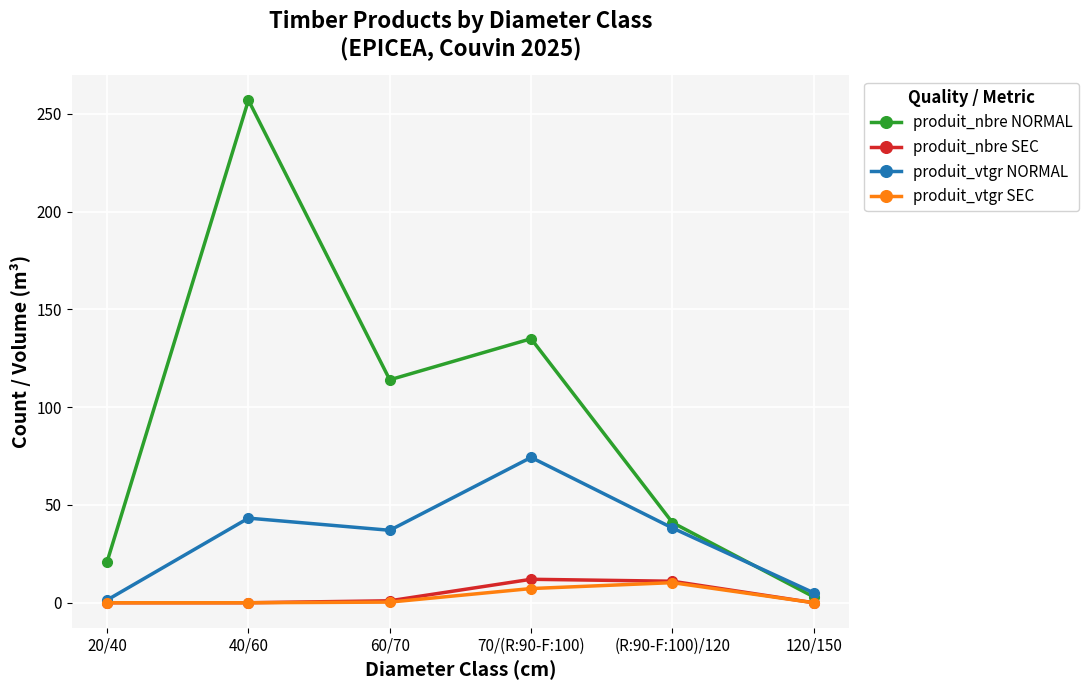

At how many categories does at least one series exceed 256?

1